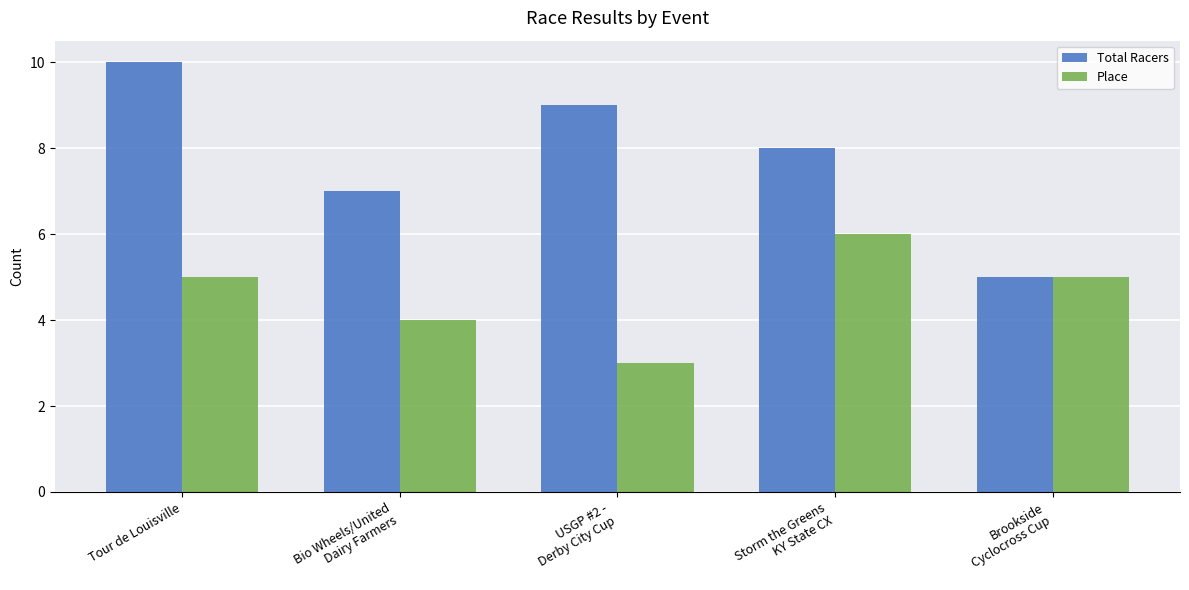

Reading left to right, what are all the values shown in this chart?

Total Racers: 10	7	9	8	5
Place: 5	4	3	6	5